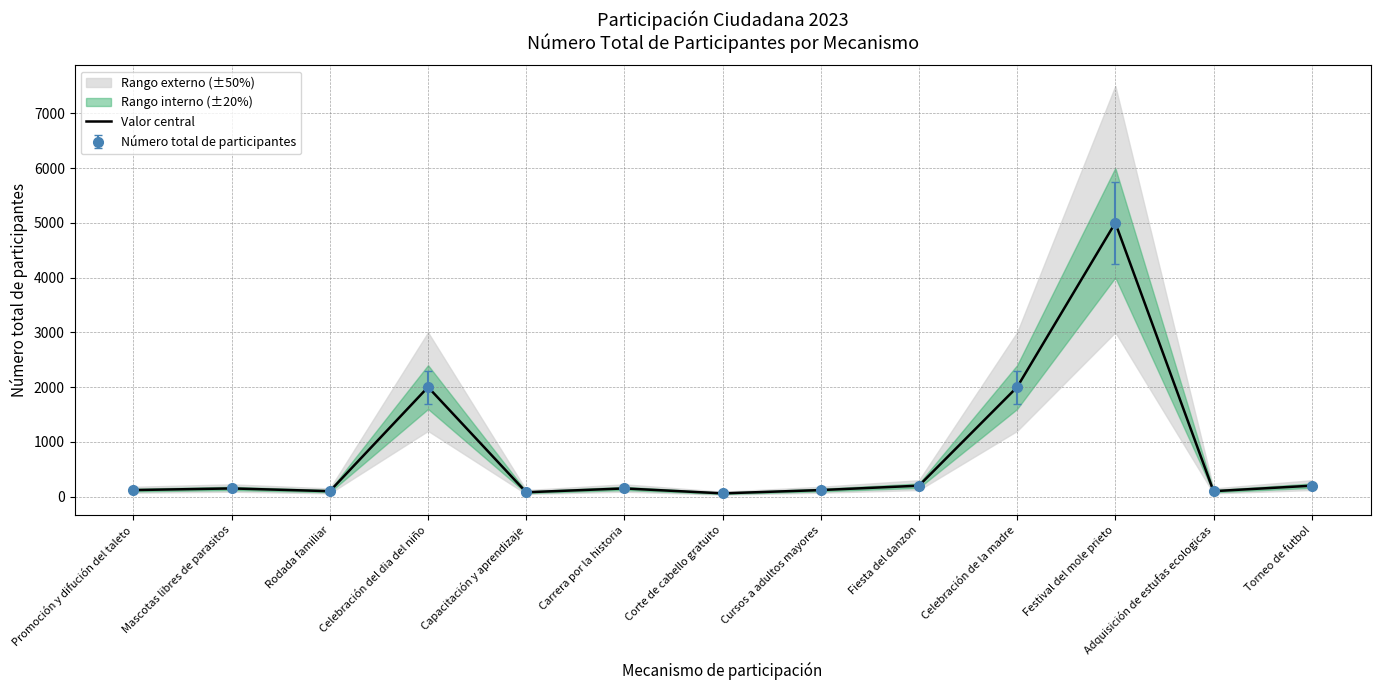

What is the difference between the maximum and second lowest values?

4920